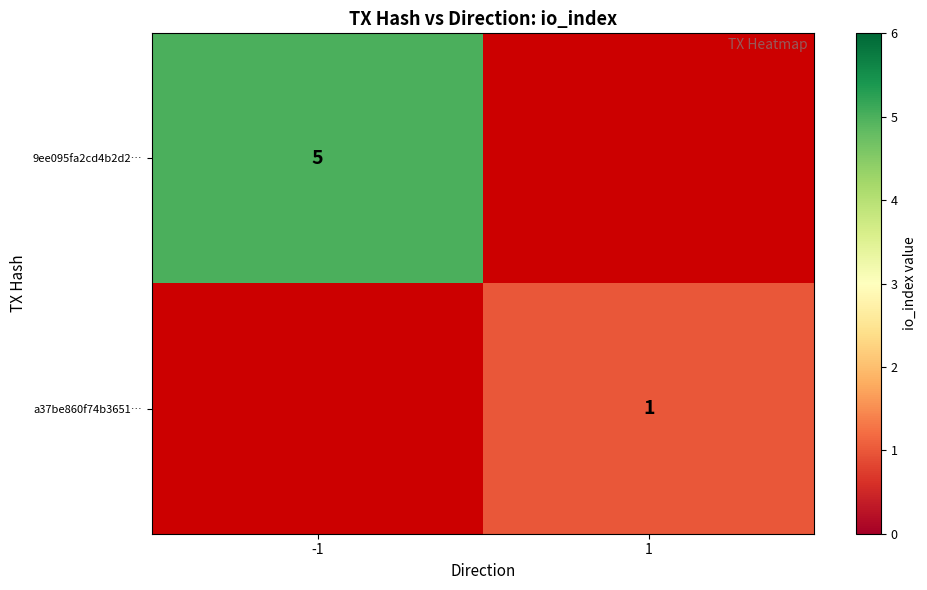

The 9ee095fa2cd4b2d2… series shows 8 at -1. True or false?

False